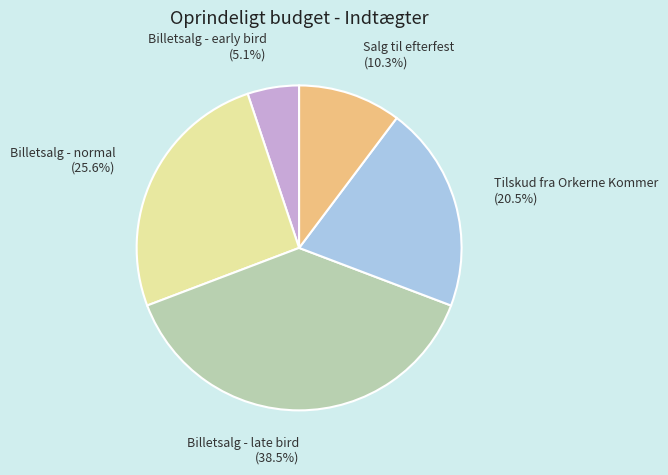

To the nearest percent, what is the average slice percentage?

20%